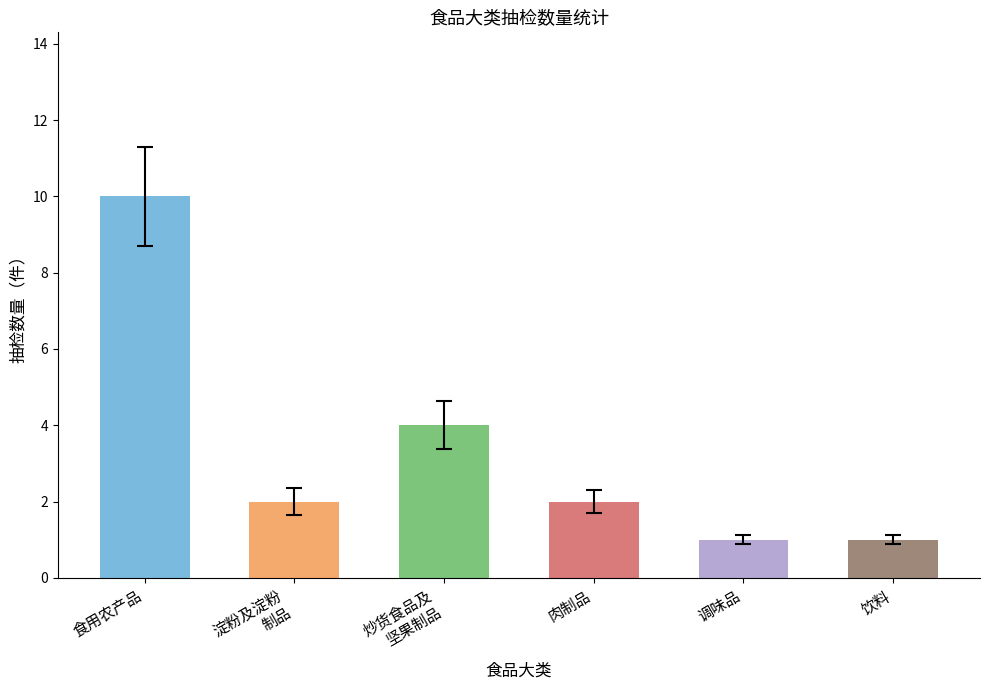

True or false: the data shows 2 at 肉制品.

True